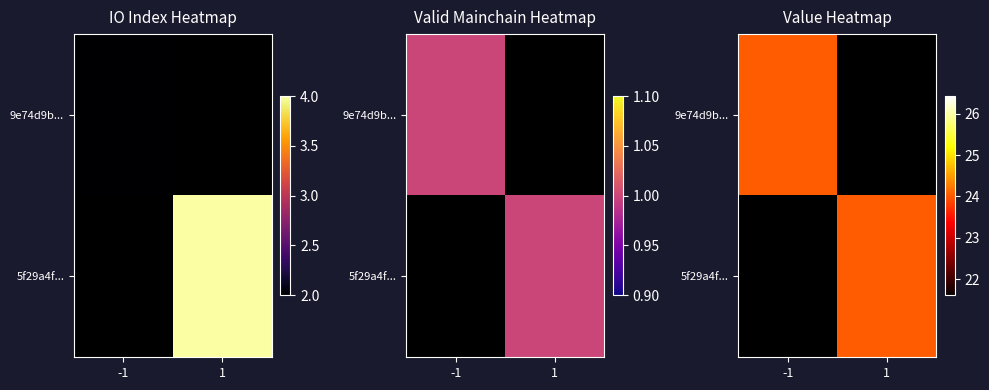

List the series in order of their overall mean, highest first.

5f29a4fe32de994e7b7e9958b6c721ad4e70c98, 9e74d9b874b4a3230070ca3ed59b9617b7b9d49